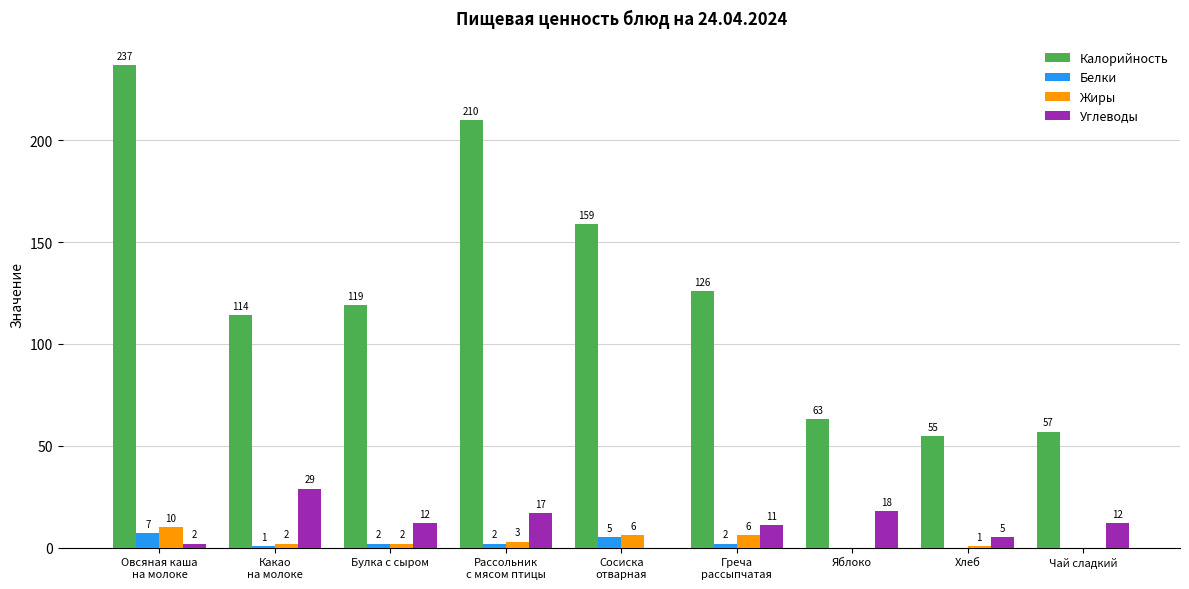

How many data points does each series have?

9